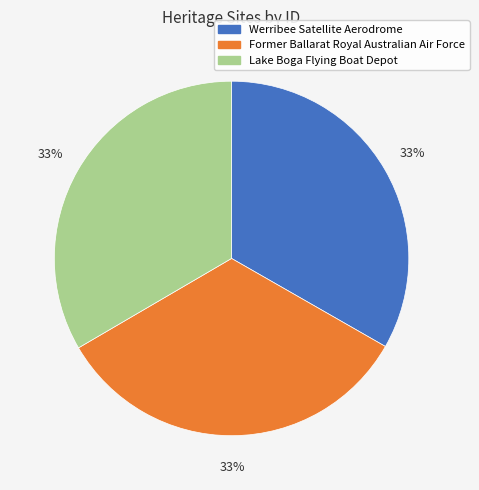

Combined, do Werribee Satellite Aerodrome and Former Ballarat Royal Australian Air Force account for over 50%?

Yes